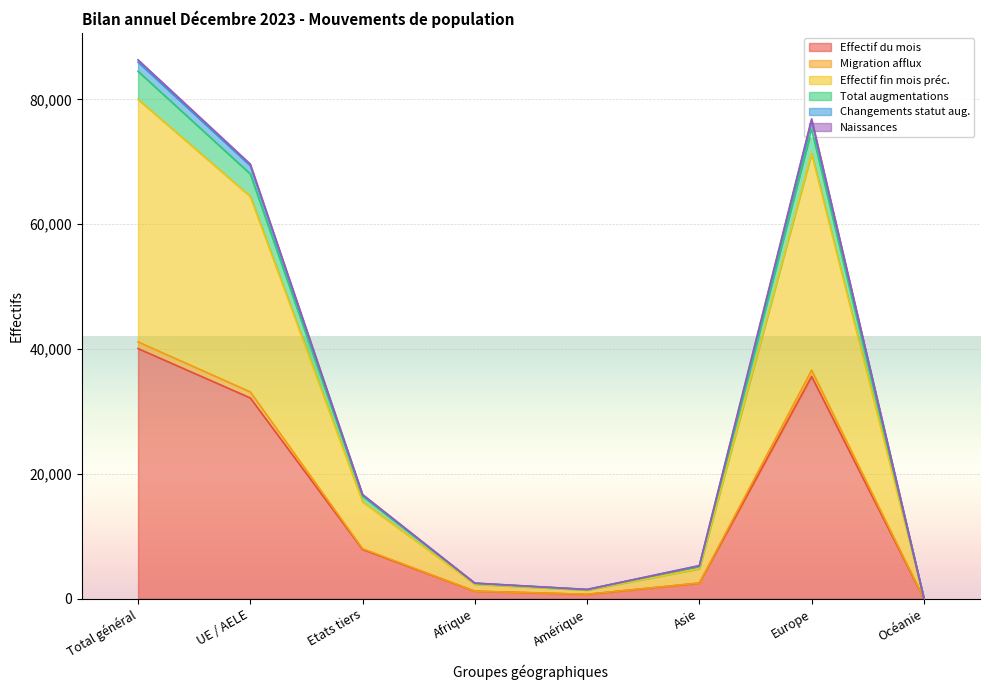

True or false: Effectif du mois has more than 0 interior local peaks.

True